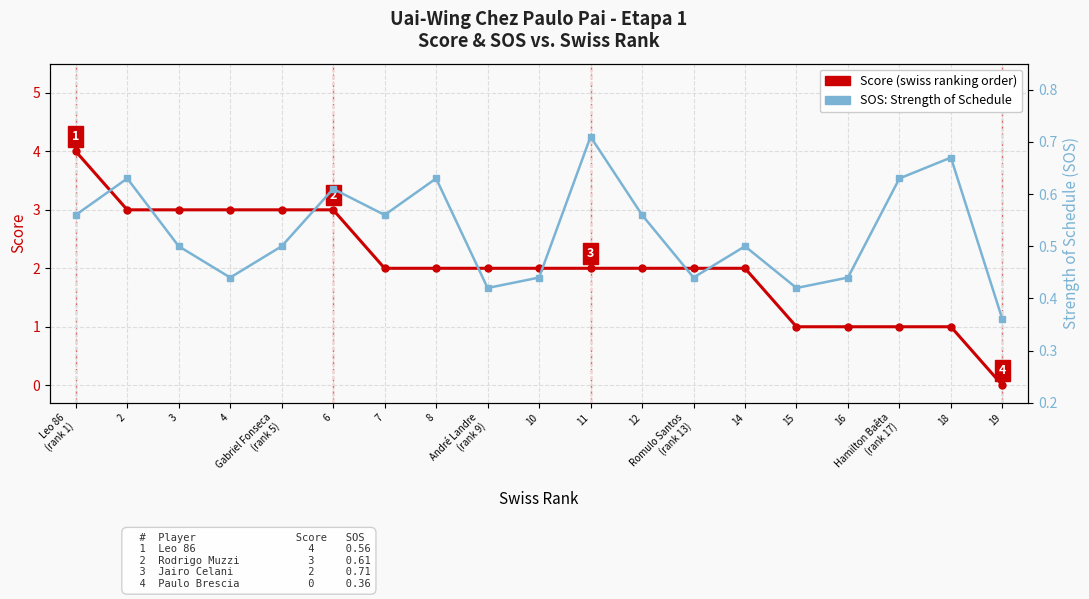

What is the difference between the maximum and second lowest values in the sos series?

0.3